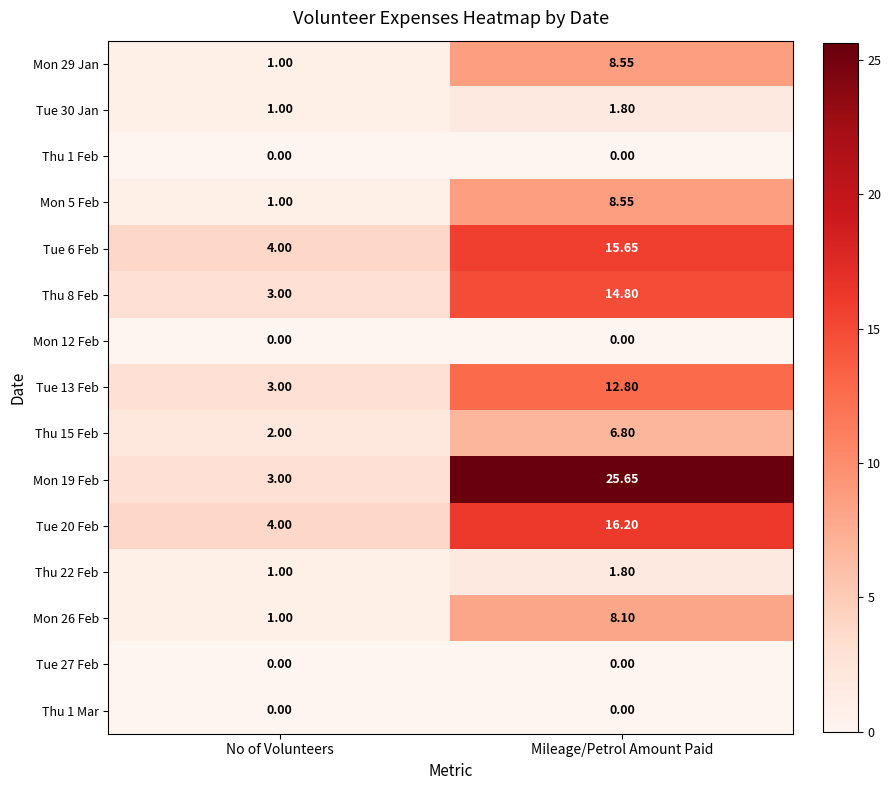

List the labels in order of Tue 13 Feb value, largest first.

Mileage/Petrol Amount Paid, No of Volunteers